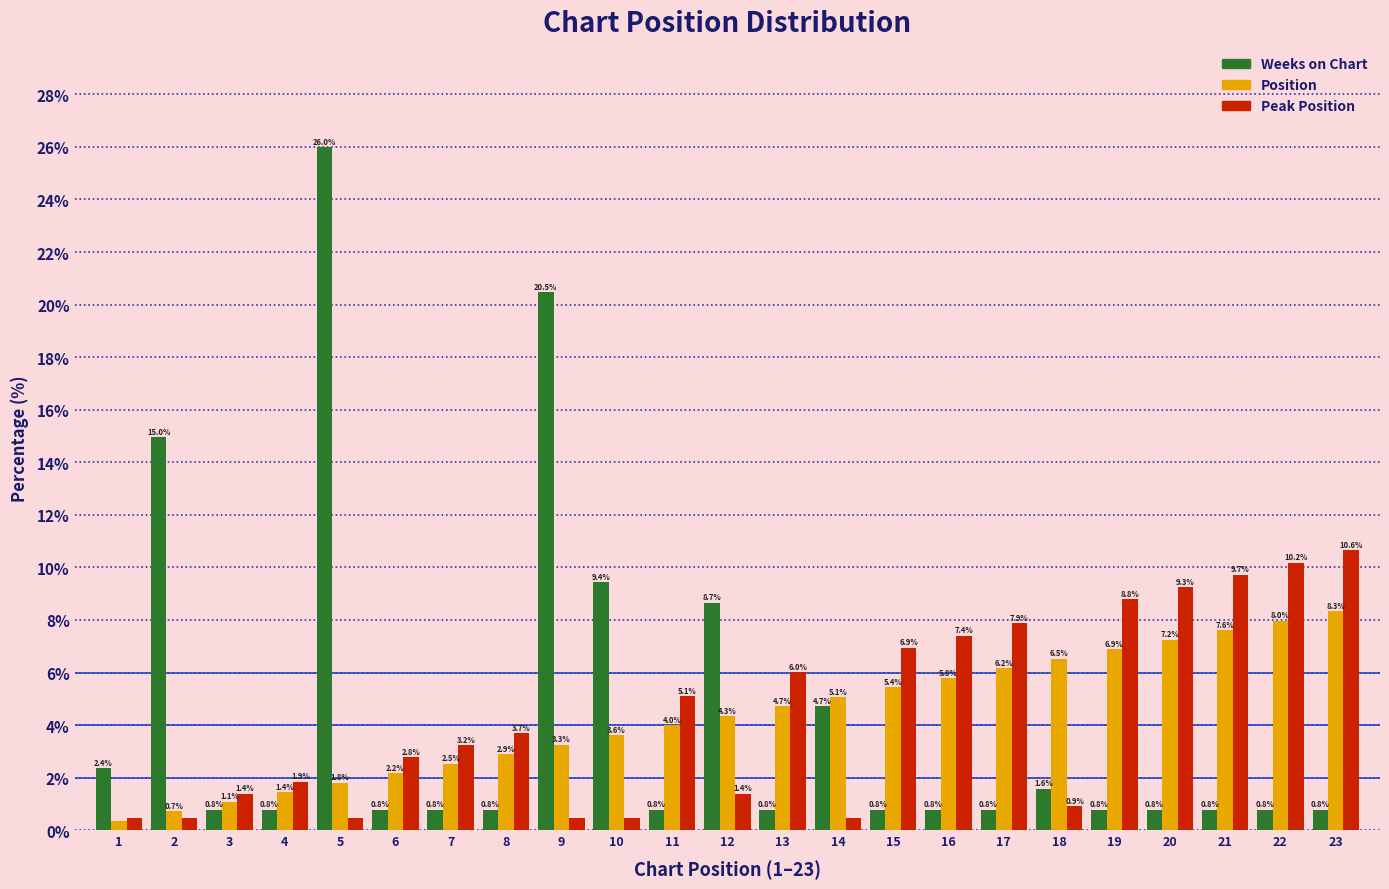

What is the difference between the maximum and minimum values in the Weeks on Chart series?

25.2